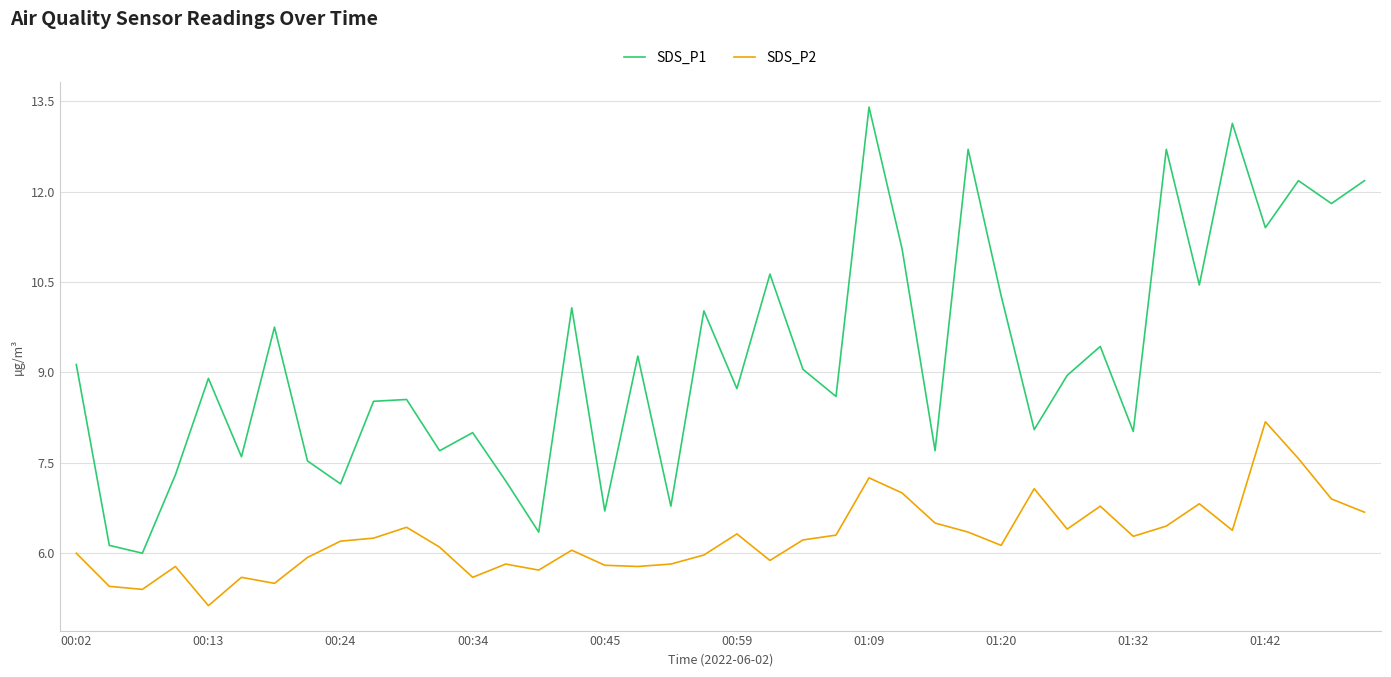

List the series in order of their overall mean, lowest first.

SDS_P2, SDS_P1